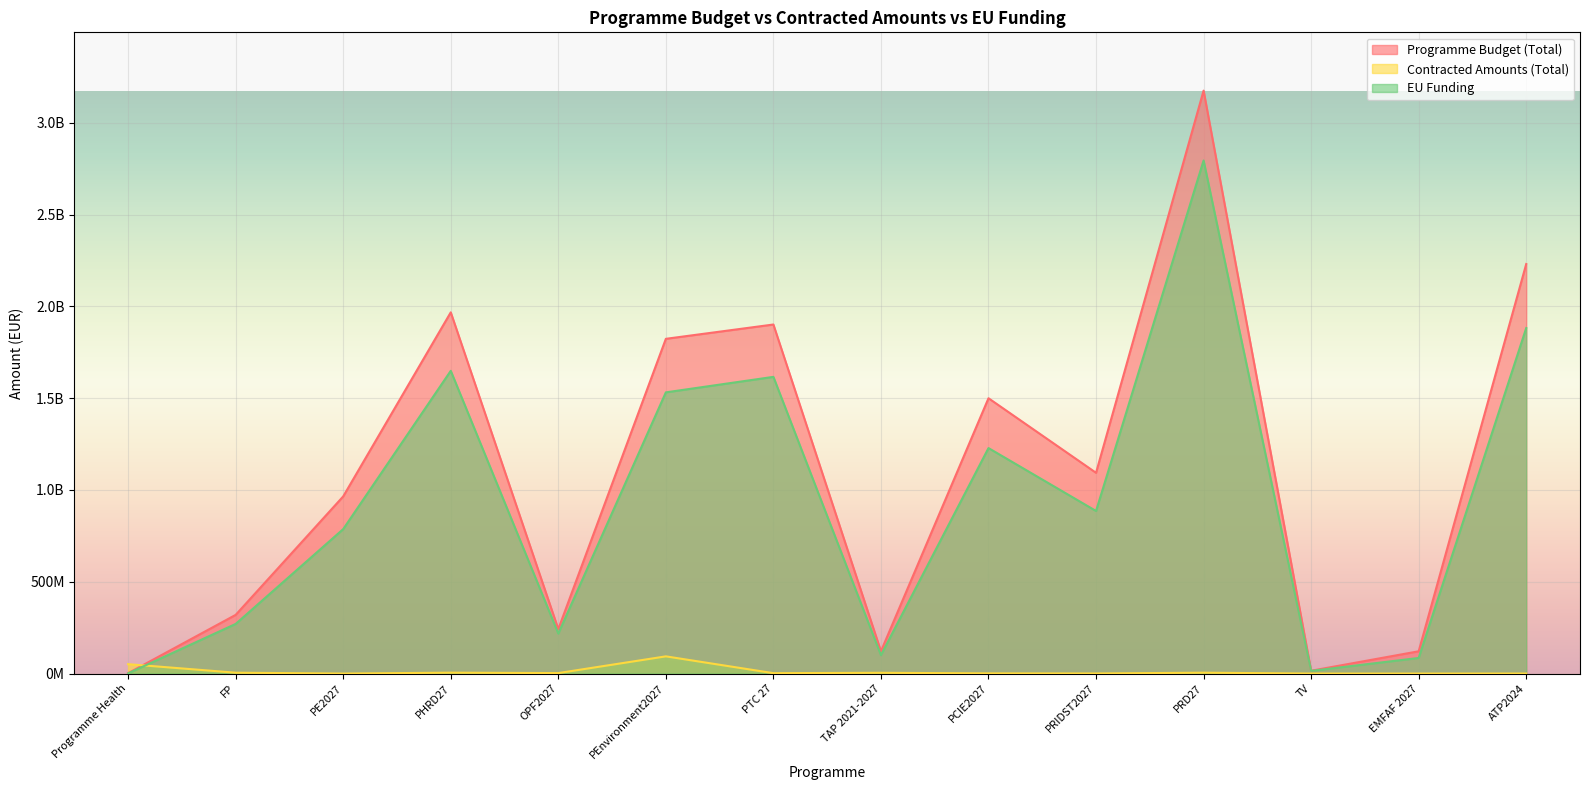

Is it true that Programme Budget (Total) equals 3175060538.0 at PRD27?

True